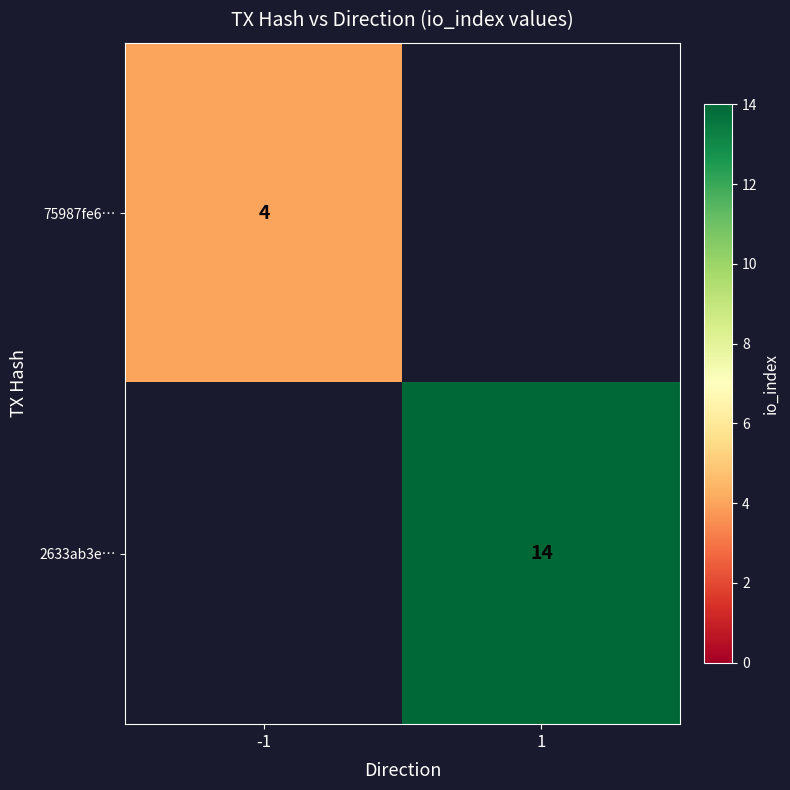

The value of 75987fe6… at -1 is 5. True or false?

False